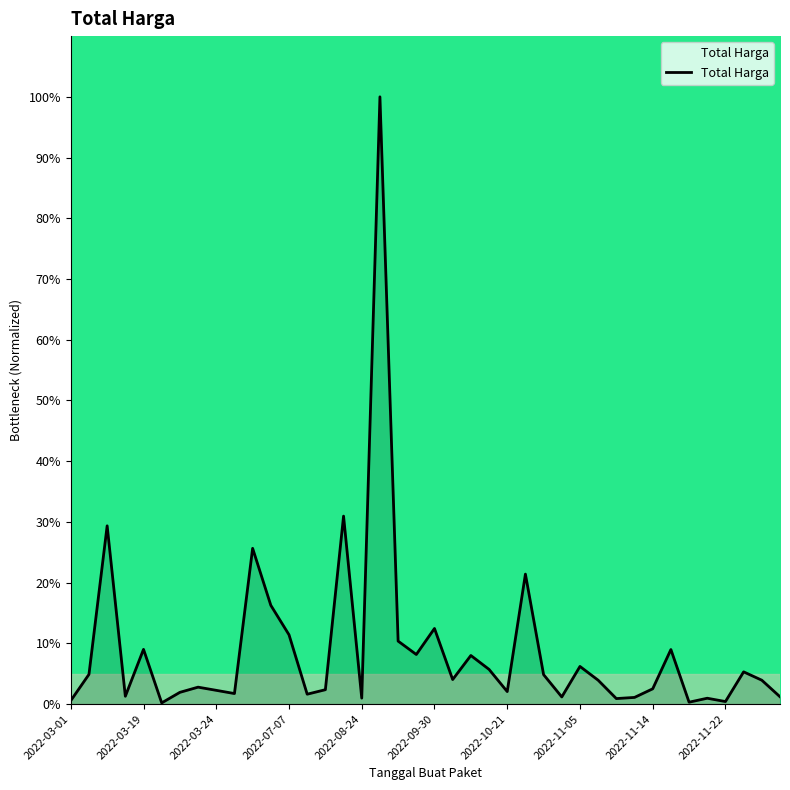

What is the difference between the maximum and minimum values?

99.8